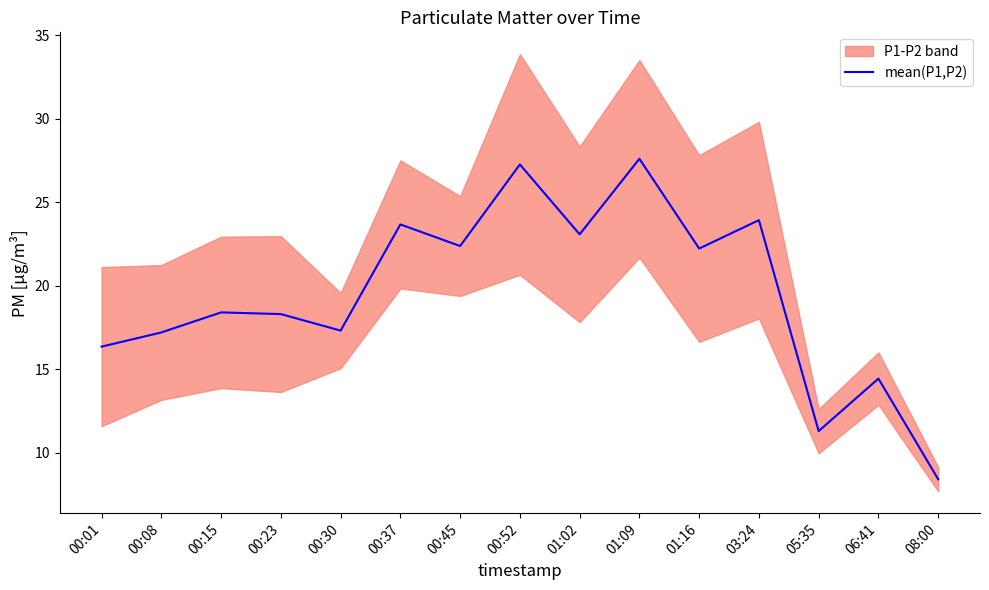

What is the approximate value at 00:45?

22.4